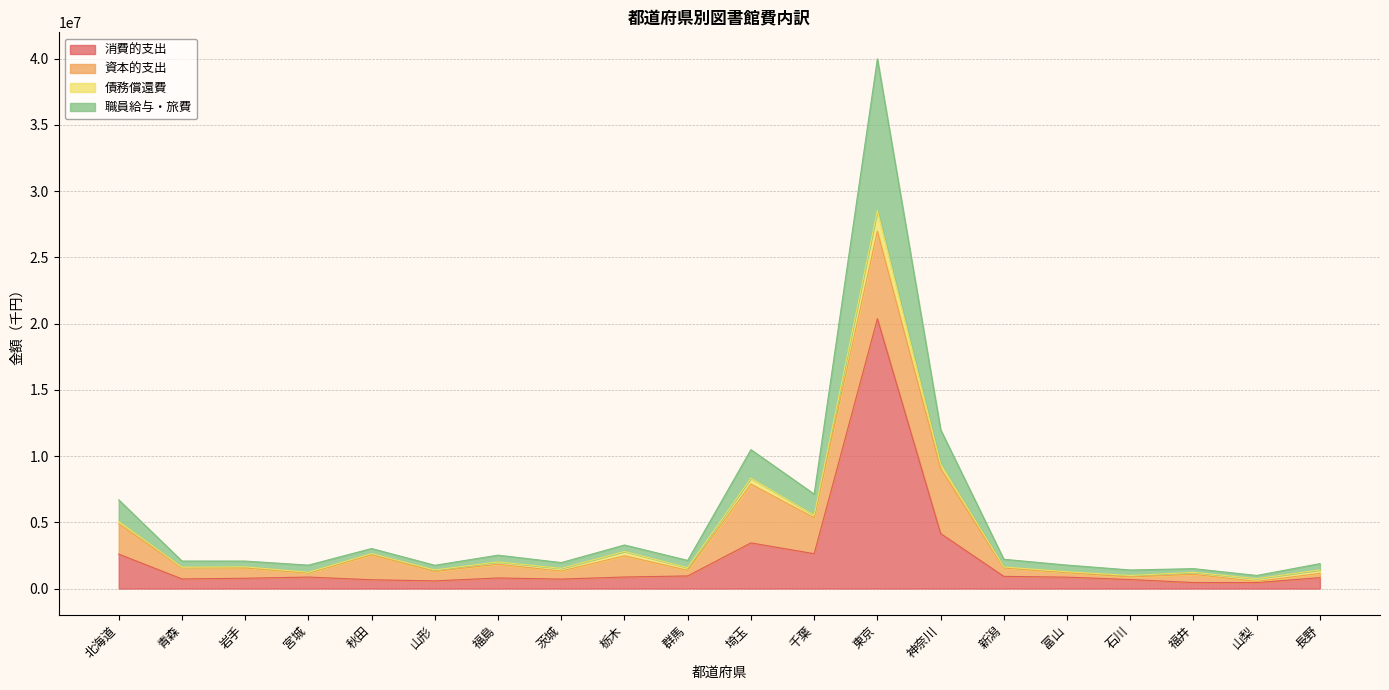

What is the maximum value for 消費的支出?

20368648